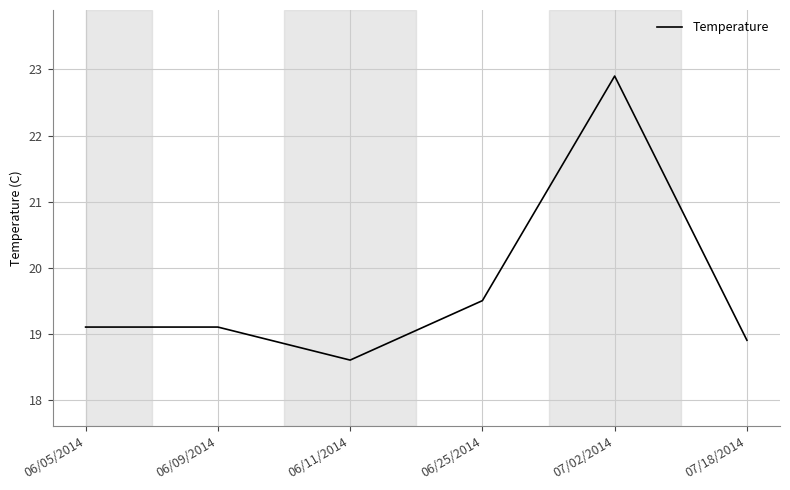

What is the smallest value displayed?

18.6